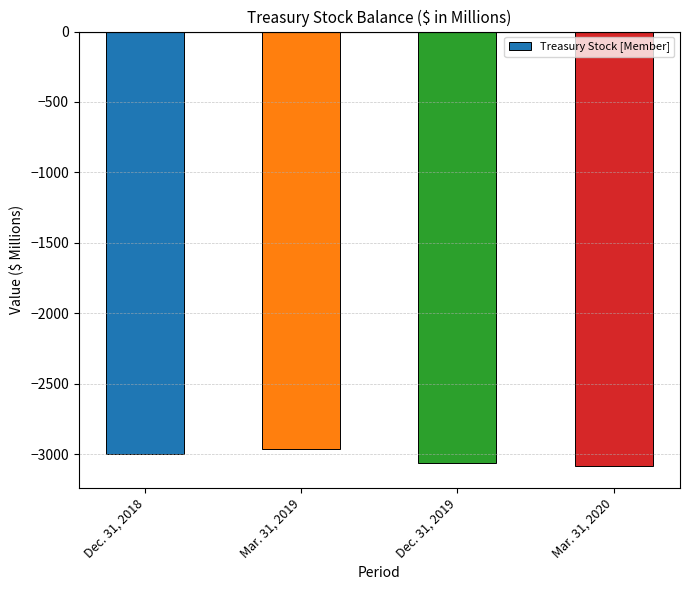

What is the average value?

-3028